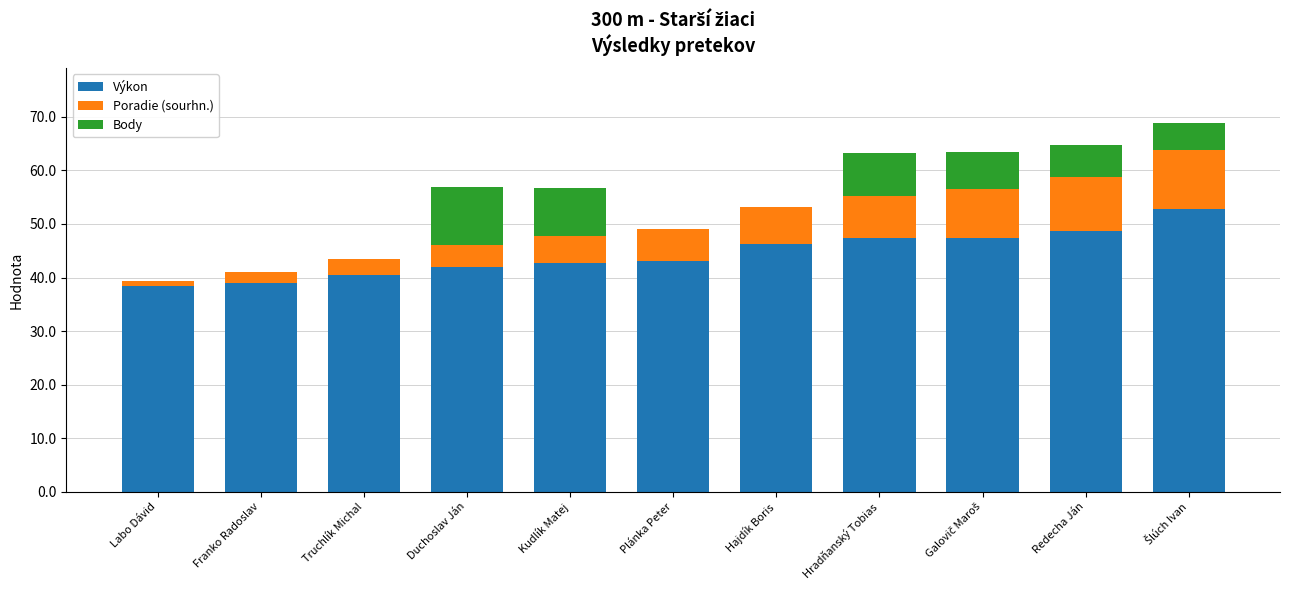

True or false: Výkon has a value of 43.1 at Plánka Peter.

True